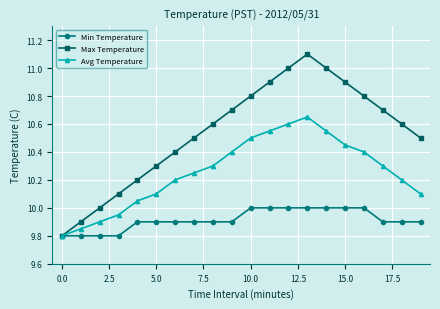

True or false: Max Temperature has more than 2 points higher than both neighbors.

False